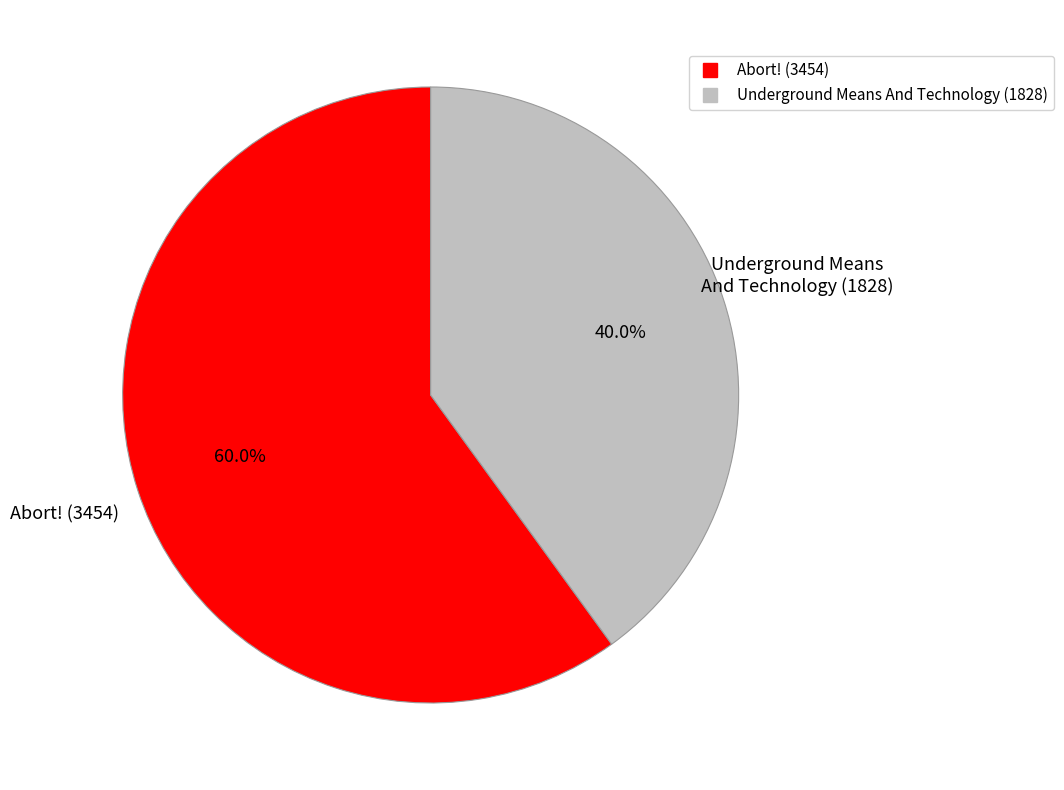

Between Abort! (3454) and Underground Means And Technology (1828), which is larger?

Abort! (3454)